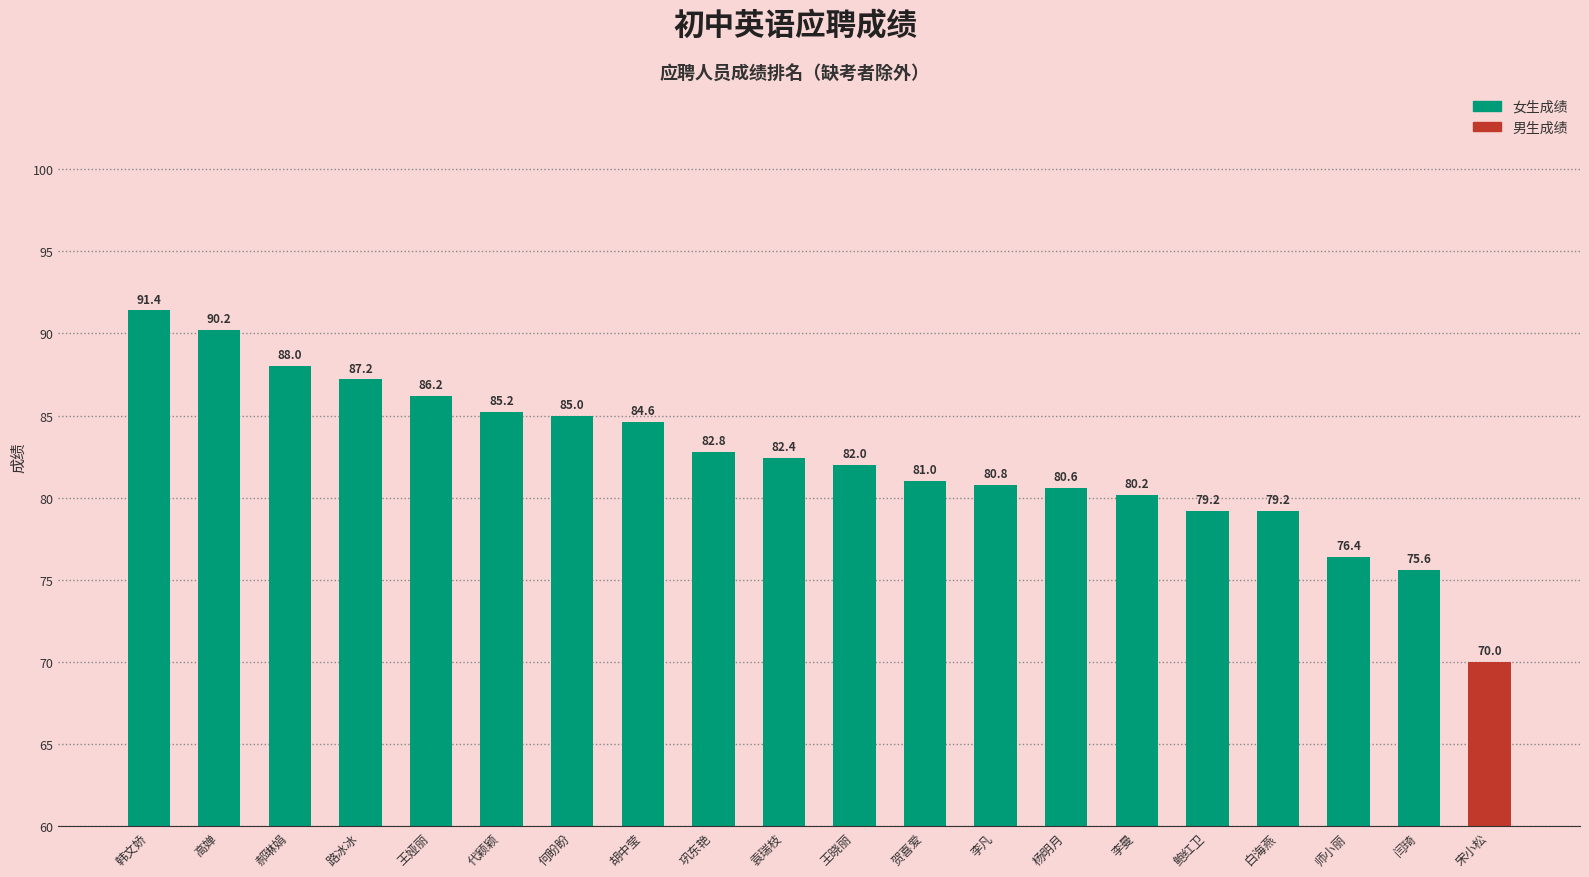

What is the label of the 5th bar from the right?

鲍红卫